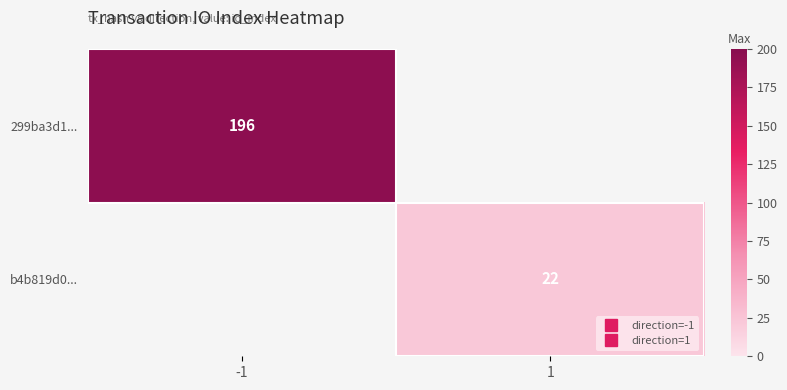

Which label corresponds to the smallest value in the chart?

1